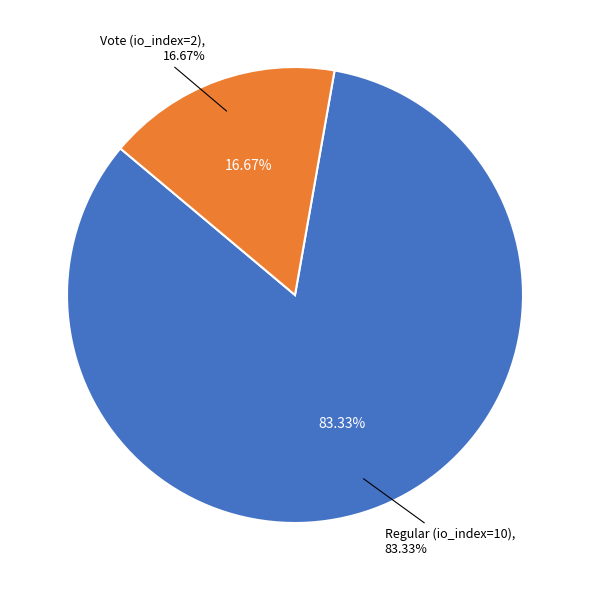

To the nearest percent, what is the difference between the largest and smallest slice percentages?

67%